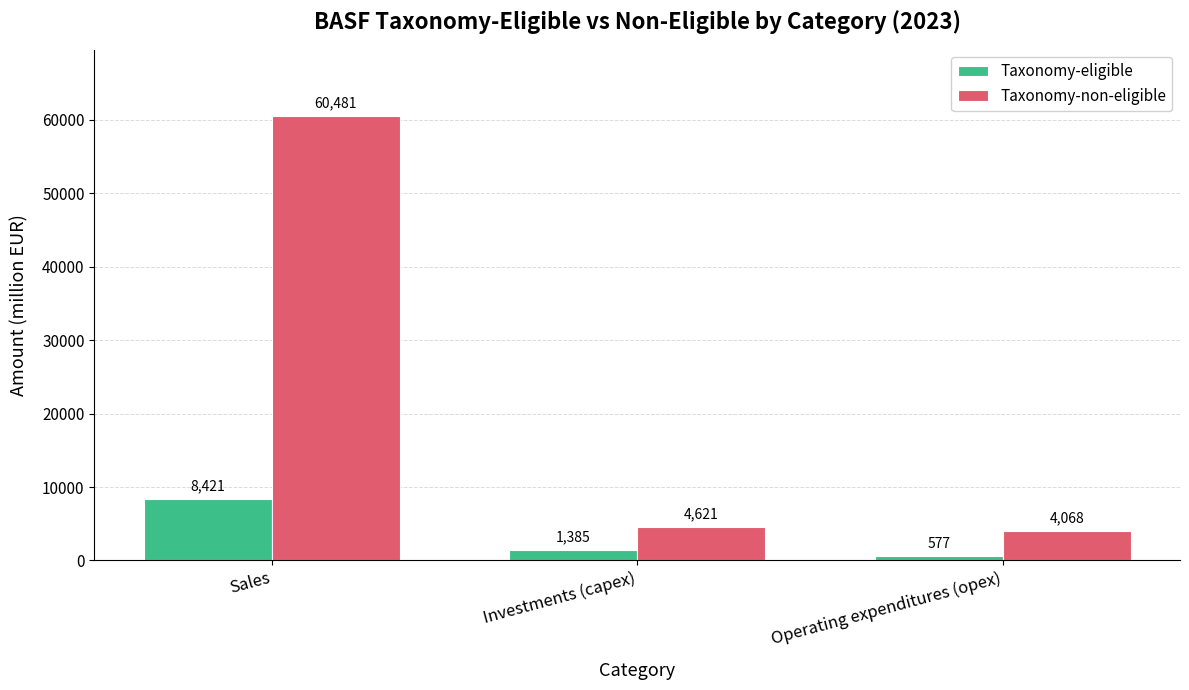

At which category does the chart reach its minimum across all series?

Operating expenditures (opex)